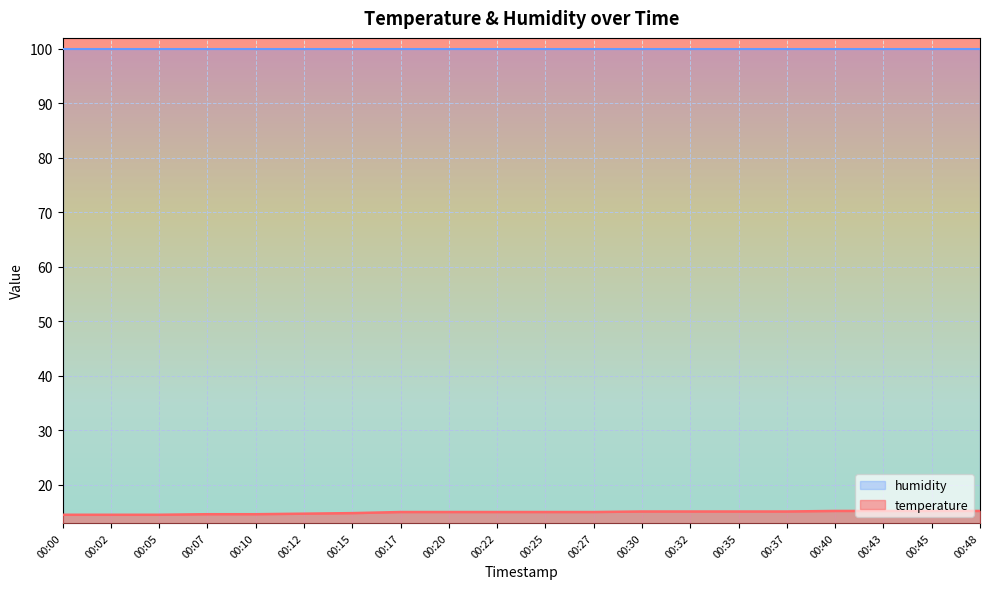

How many values exceed 15?

8